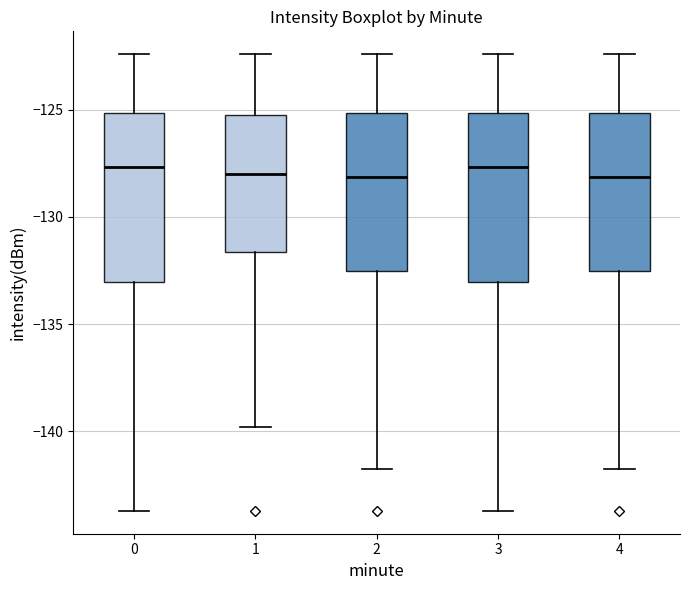

Reading left to right, transcribe this box plot: for each box, give where its median line is, the range the box spans, and where its two whiskers end, as read against the y-axis. The values are not printed on the chart, so give them approximately, as read against the axis.

0: median -127.5, box -133.0 to -125.0, whiskers -143.5 to -122.5
1: median -128.0, box -131.5 to -125.5, whiskers -140.0 to -122.5
2: median -128.0, box -132.5 to -125.0, whiskers -142.0 to -122.5
3: median -127.5, box -133.0 to -125.0, whiskers -143.5 to -122.5
4: median -128.0, box -132.5 to -125.0, whiskers -142.0 to -122.5